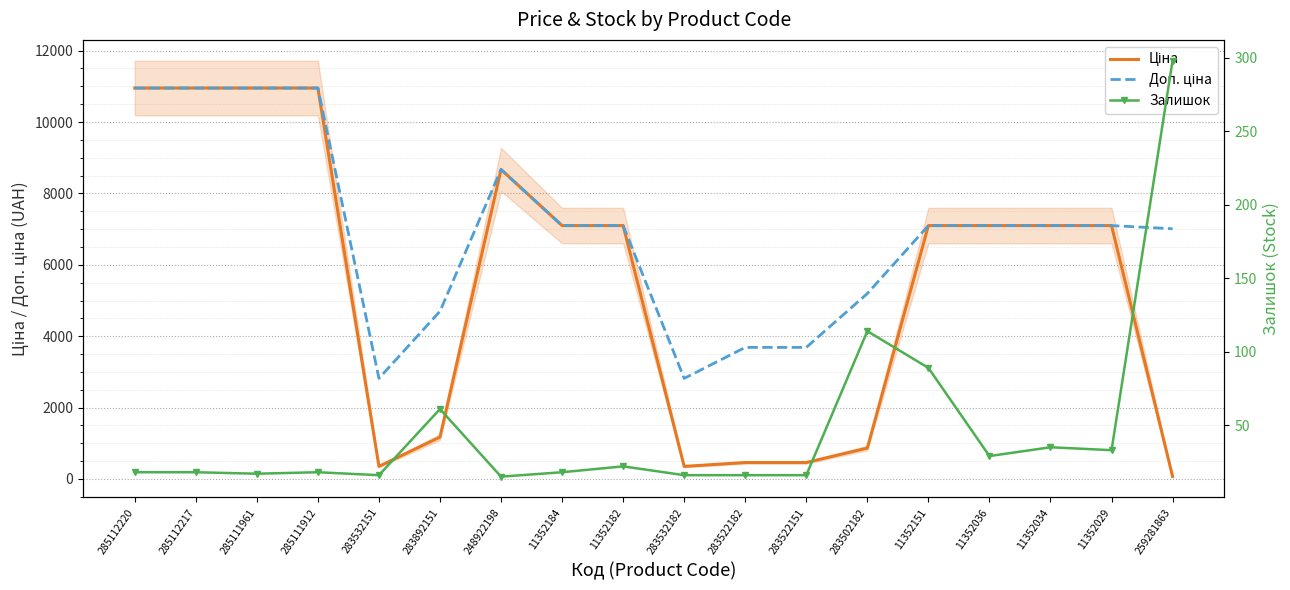

What is the sum of all Ціна values?

98807.1